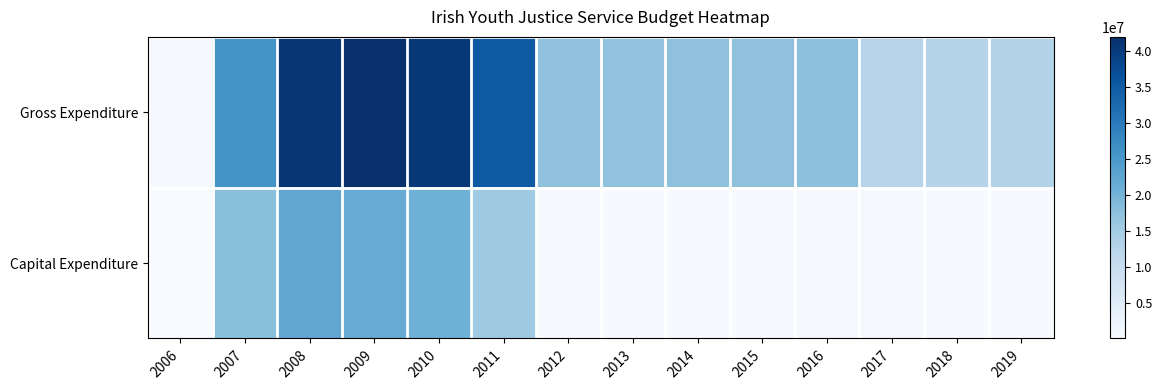

Reading right to left, extract all data points from this chart.

Gross Expenditure: 2019=13169000	2018=12603000	2017=12479000	2016=17551000	2015=17426000	2014=17395000	2013=17084000	2012=17164000	2011=35062000	2010=40711000	2009=42022000	2008=40893000	2007=26087000	2006=523000
Capital Expenditure: 2019=432000	2018=451000	2017=491000	2016=576000	2015=431000	2014=408000	2013=333000	2012=461000	2011=15632000	2010=20607000	2009=21461000	2008=22547000	2007=17659000	2006=135000